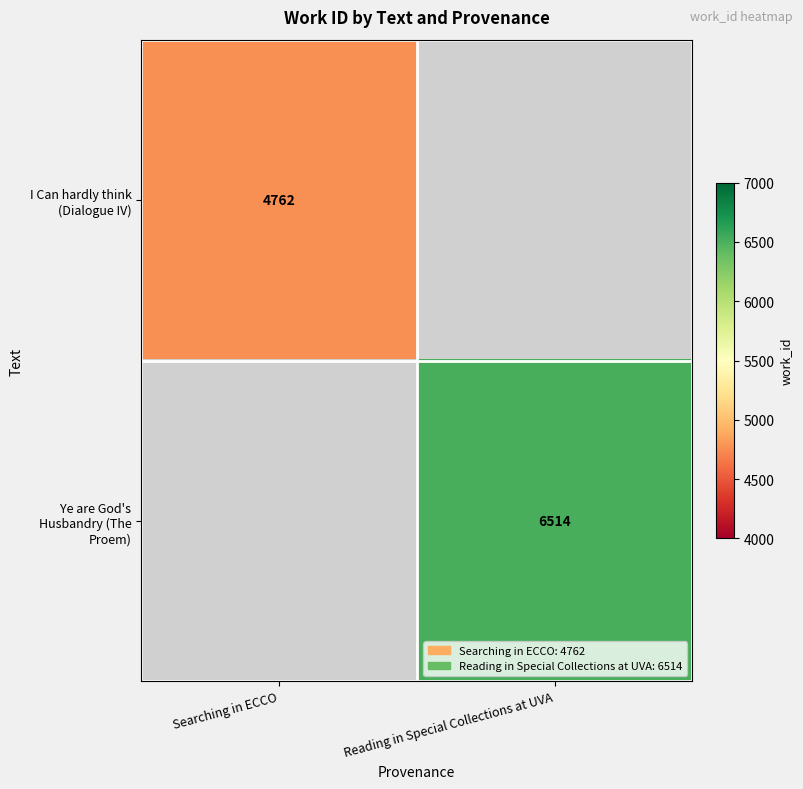

At how many categories does at least one series exceed 5706?

1